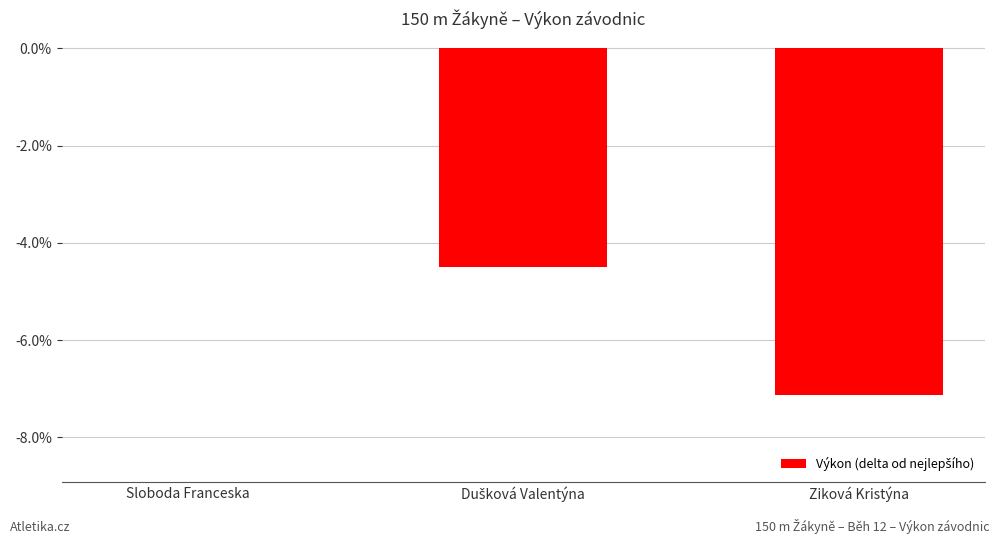

List the labels in order of value, largest first.

Sloboda Franceska, Dušková Valentýna, Ziková Kristýna